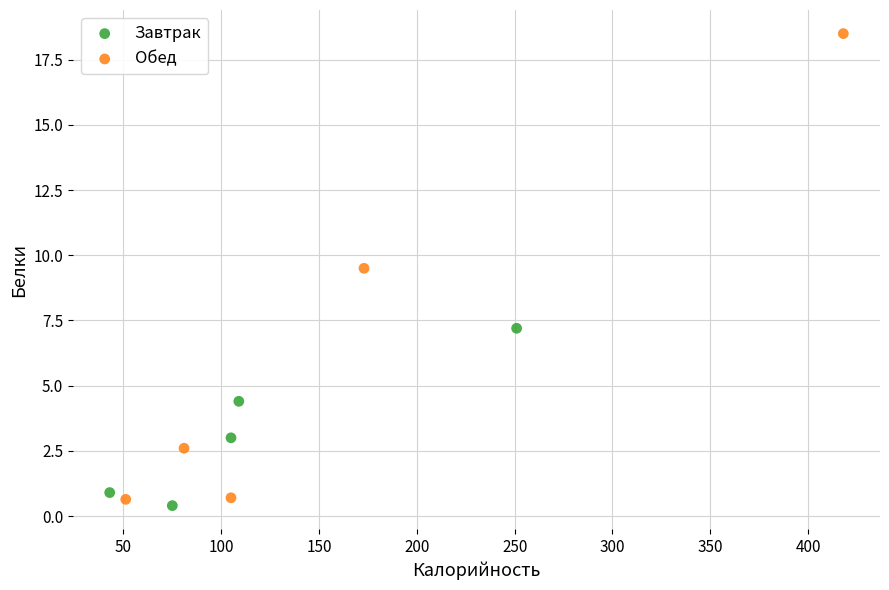

Which series reaches the maximum Y coordinate?

Обед